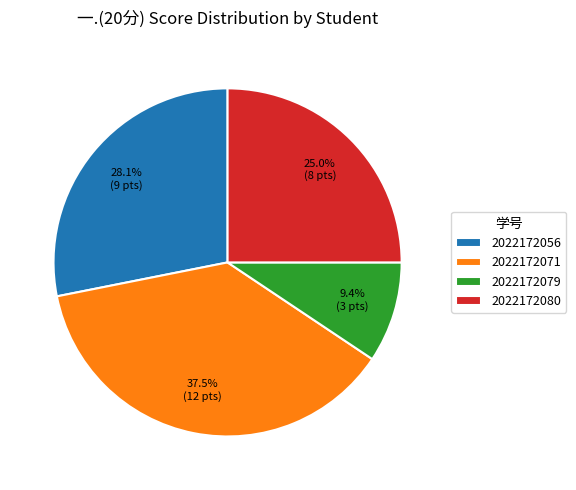

Between 2022172056 and 2022172071, which is larger?

2022172071